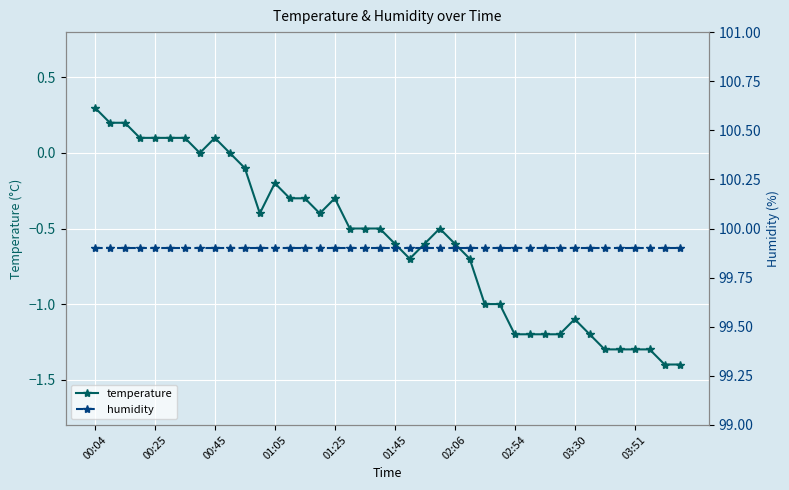

The value of temperature at 33 is -1.7. True or false?

False